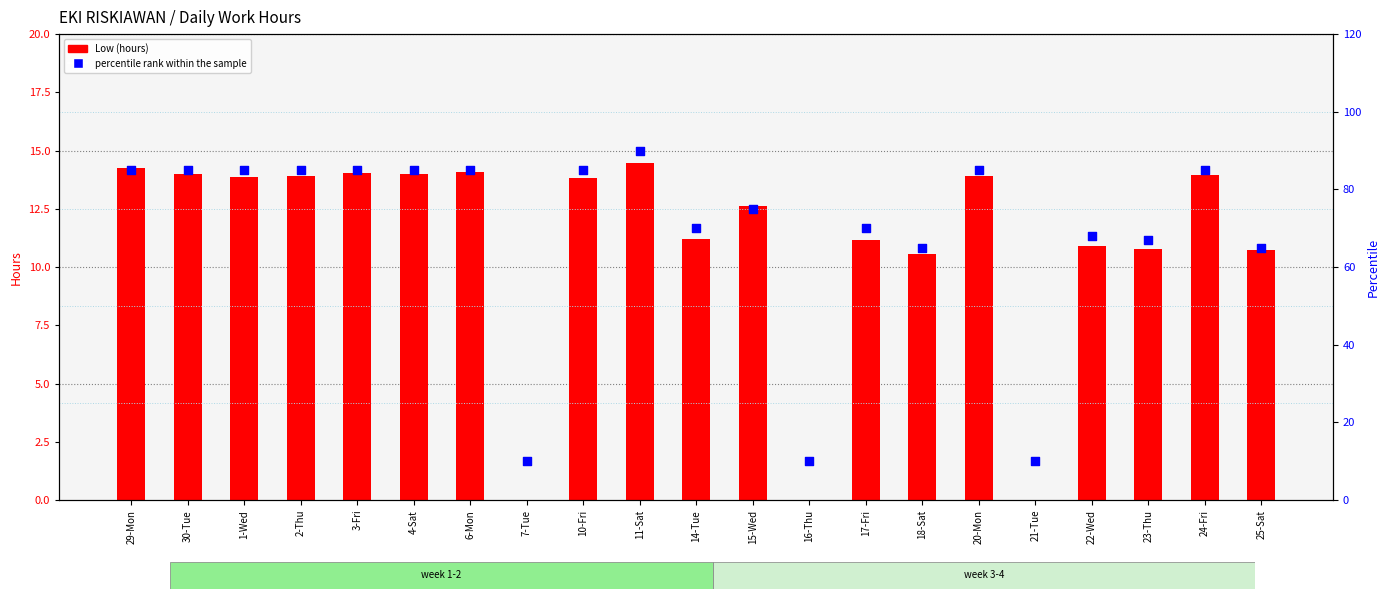

Which series has the largest Y range (max minus min)?

percentile rank within the sample